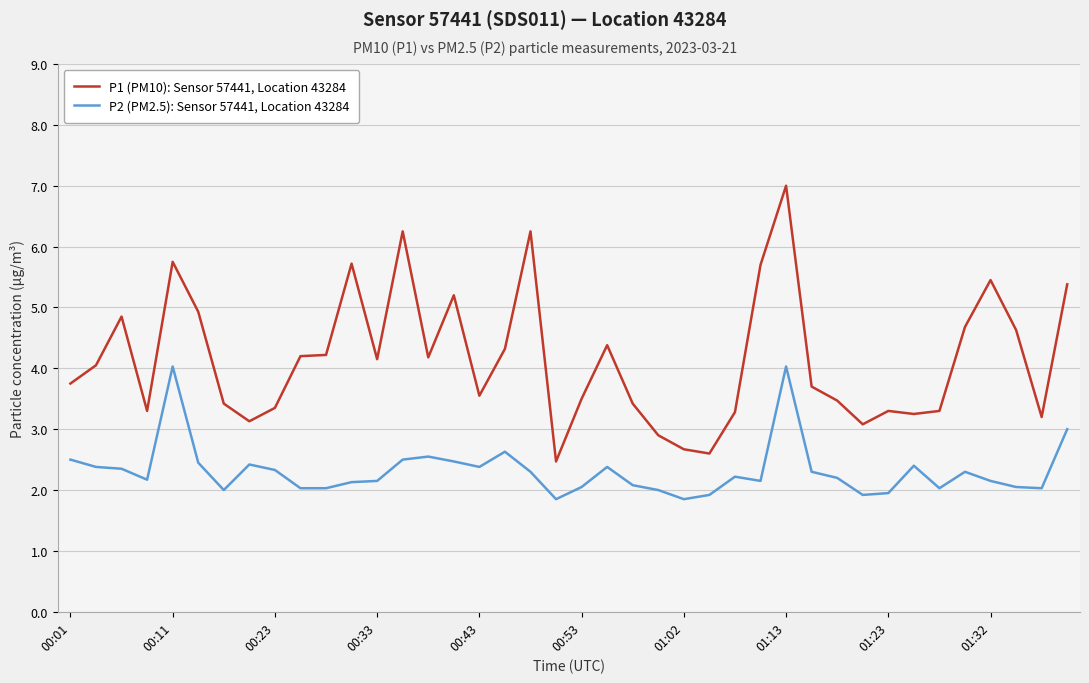

Rank the series by their maximum value, from highest to lowest.

P1 (PM10): Sensor 57441, Location 43284, P2 (PM2.5): Sensor 57441, Location 43284